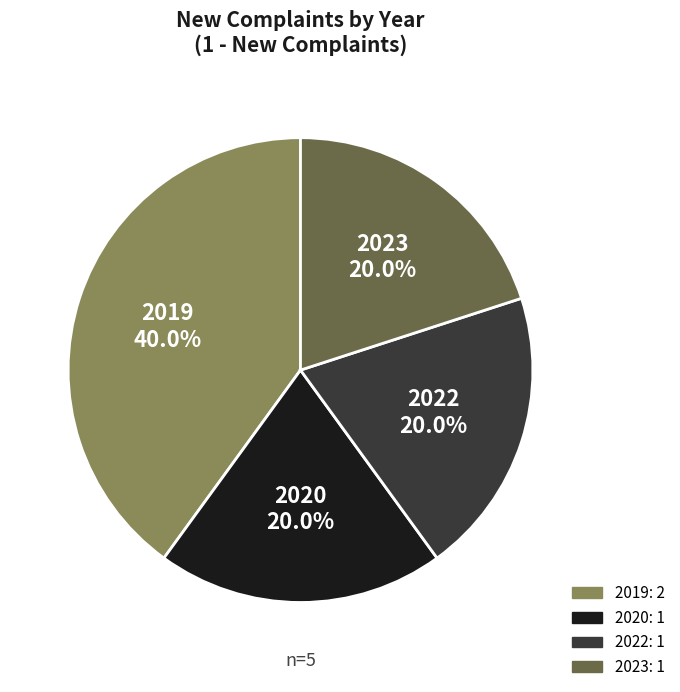

How many segments does this pie chart have?

4